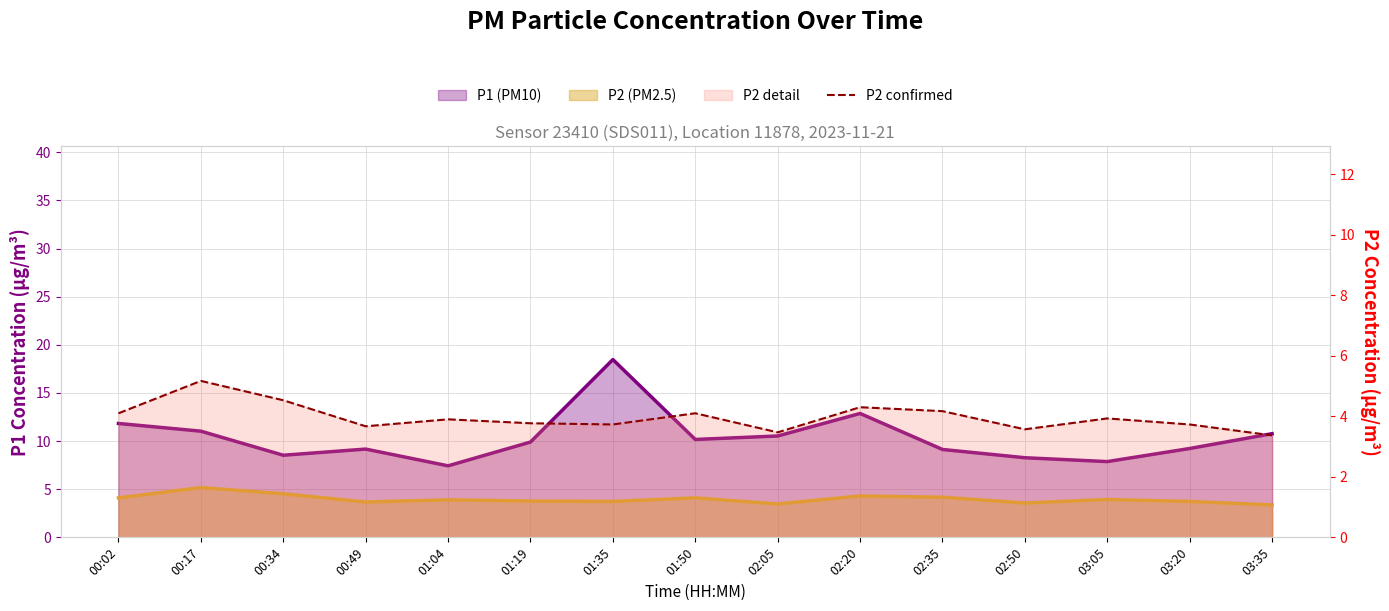

Count the number of categories in the chart.

15